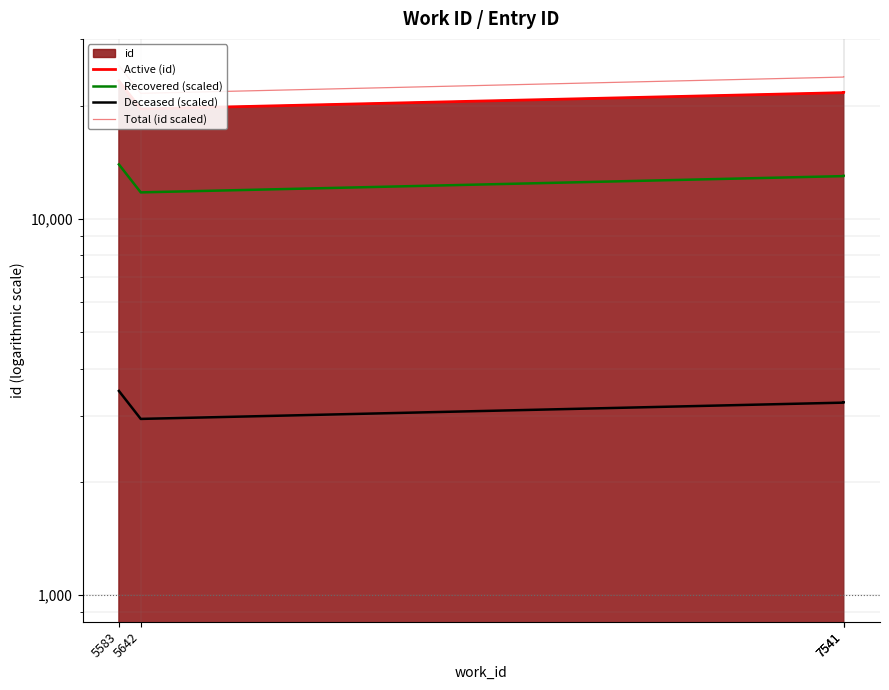

Which series has the largest total across all categories?

Total (id scaled)